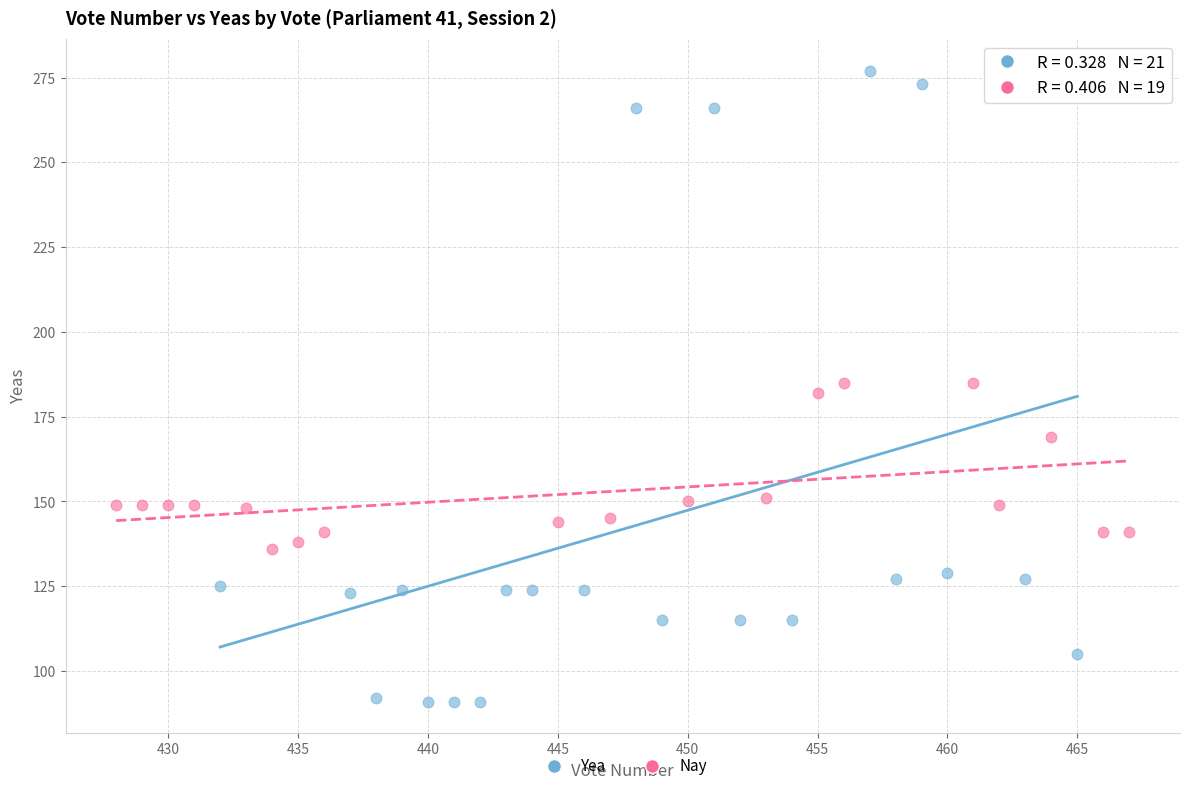

Which series contains the lowest Y value?

Yea